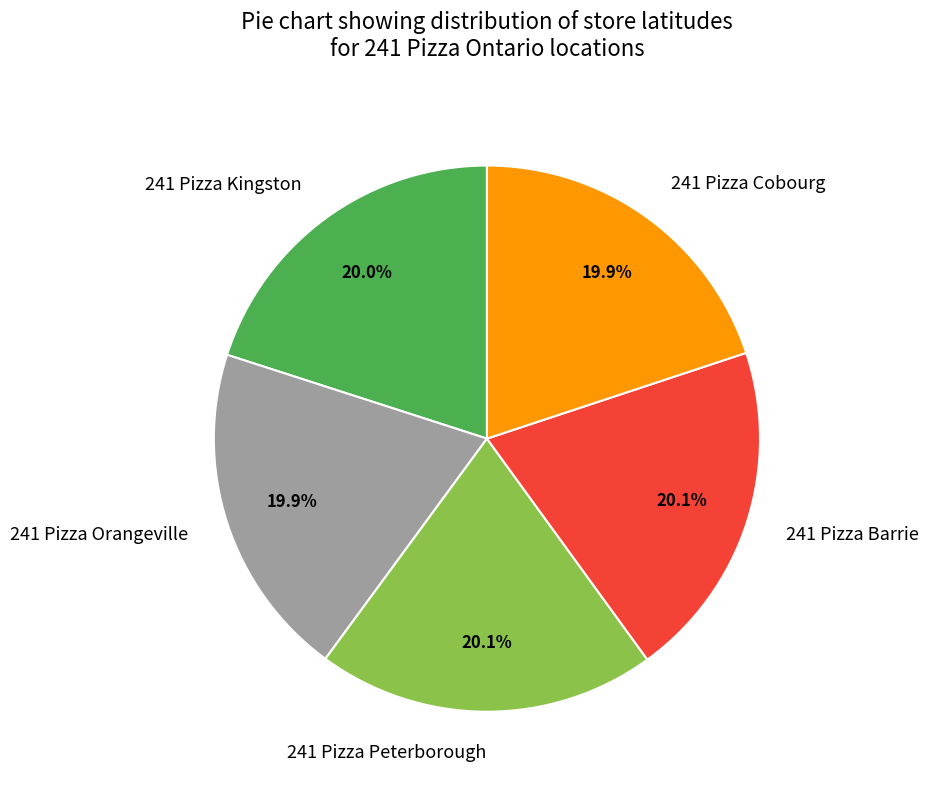

How many segments does this pie chart have?

5